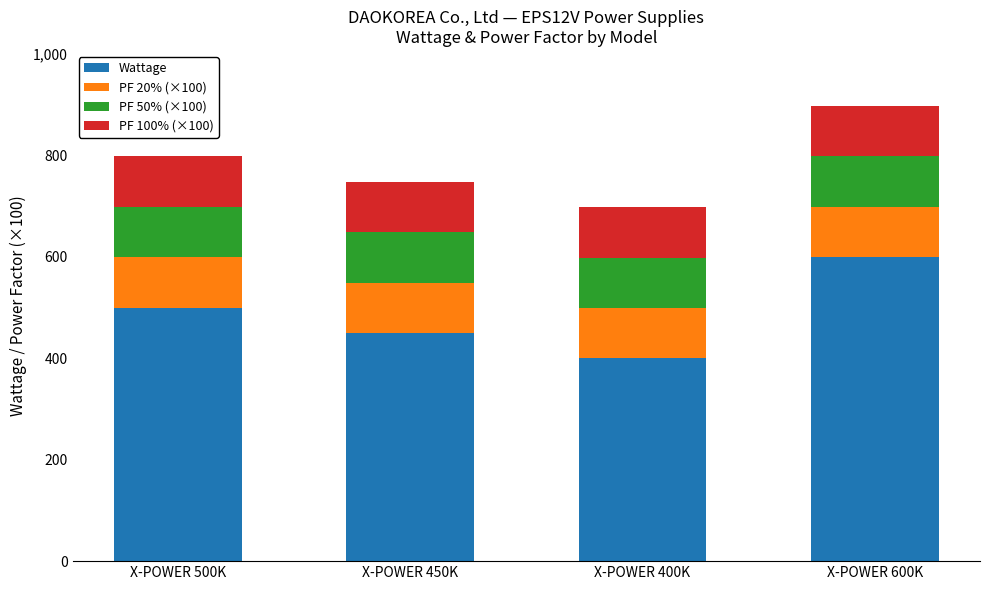

How many data points does each series have?

4